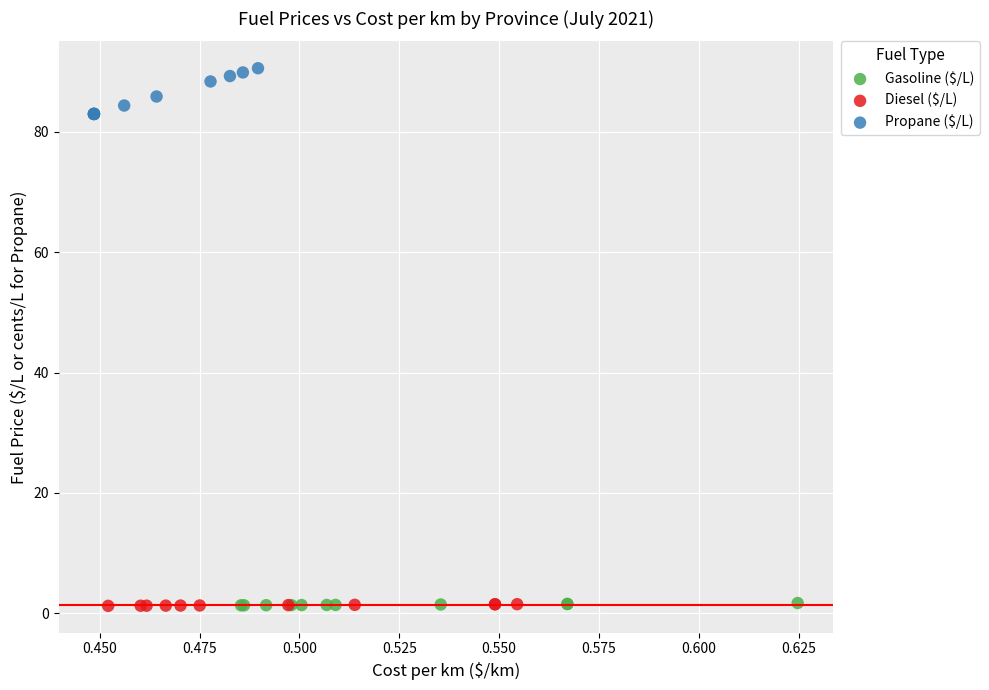

Which series has the largest Y range (max minus min)?

Propane ($/L)